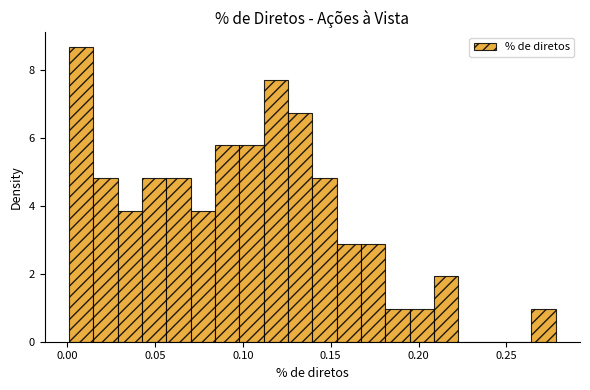

Read against the x-axis, roughly where is the centre of the tallest bar?

0.010